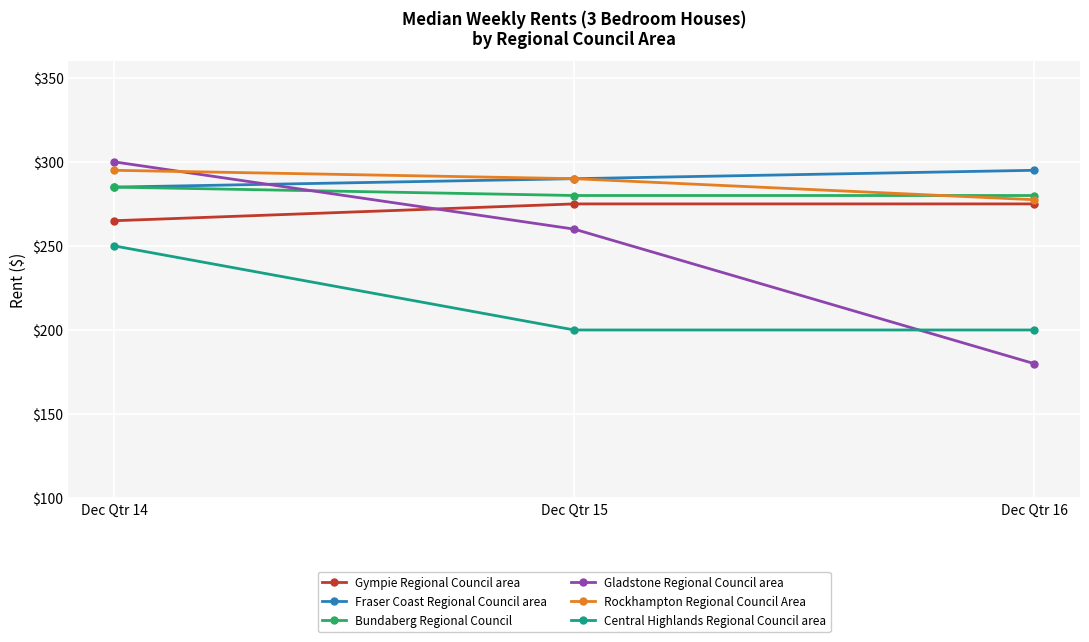

At which category is the sum across all series the highest?

Dec Qtr 14